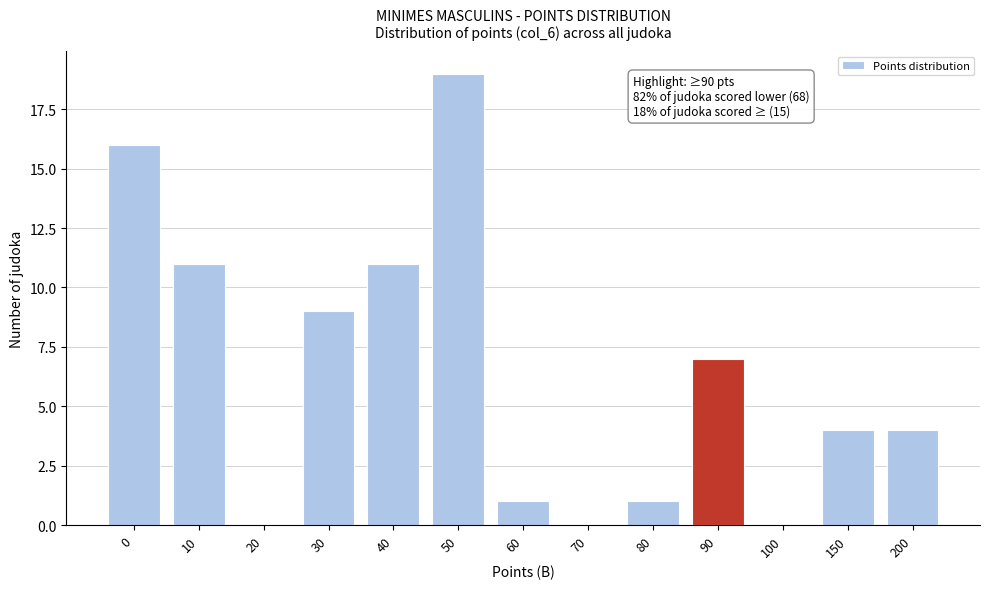

Which has a higher value, 200 or 40?

40